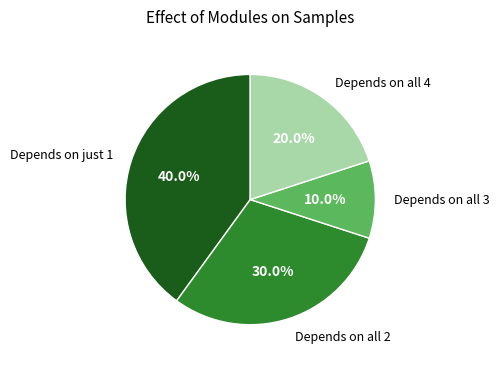

How many segments does this pie chart have?

4